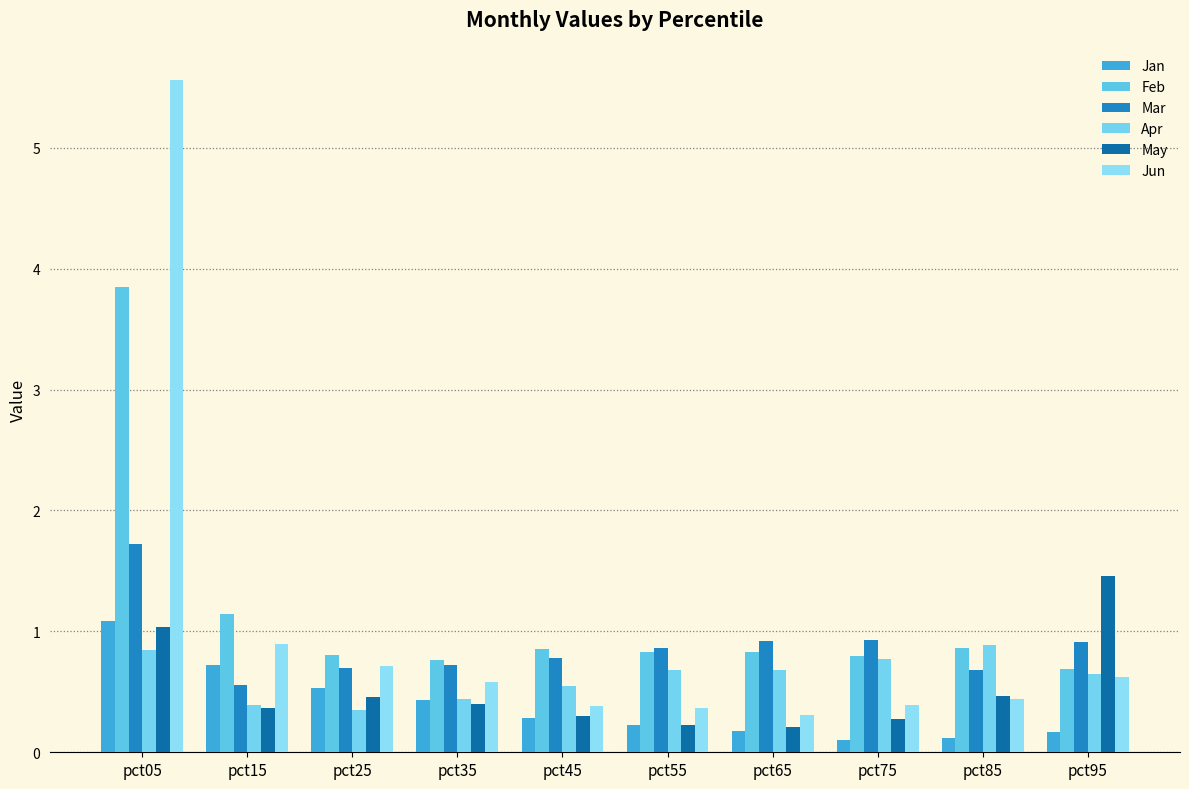

Are the bars grouped side by side (vs. stacked)?

Yes